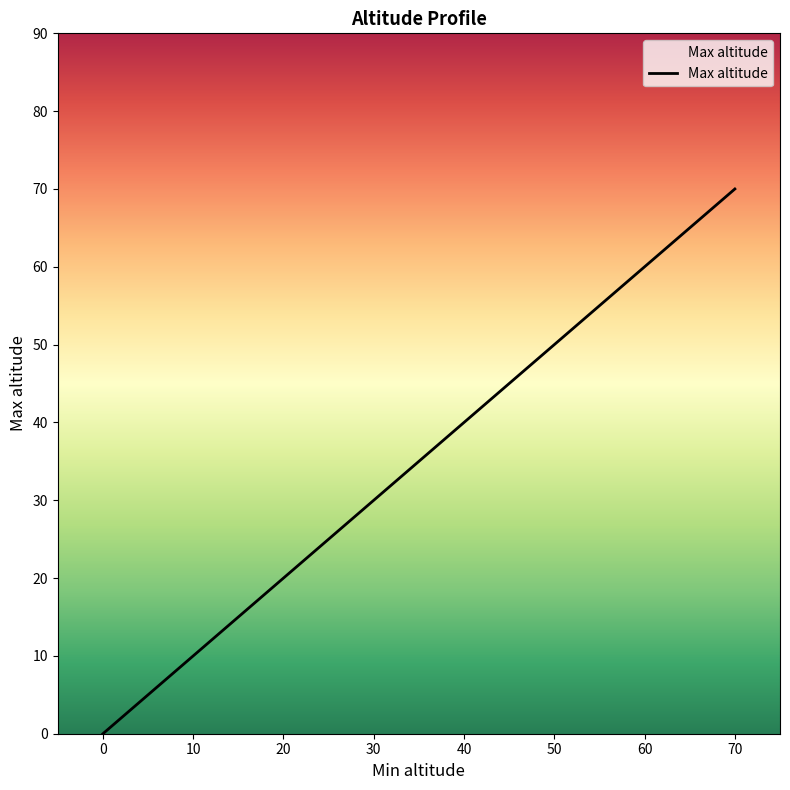

What is the greatest value displayed?

70.0